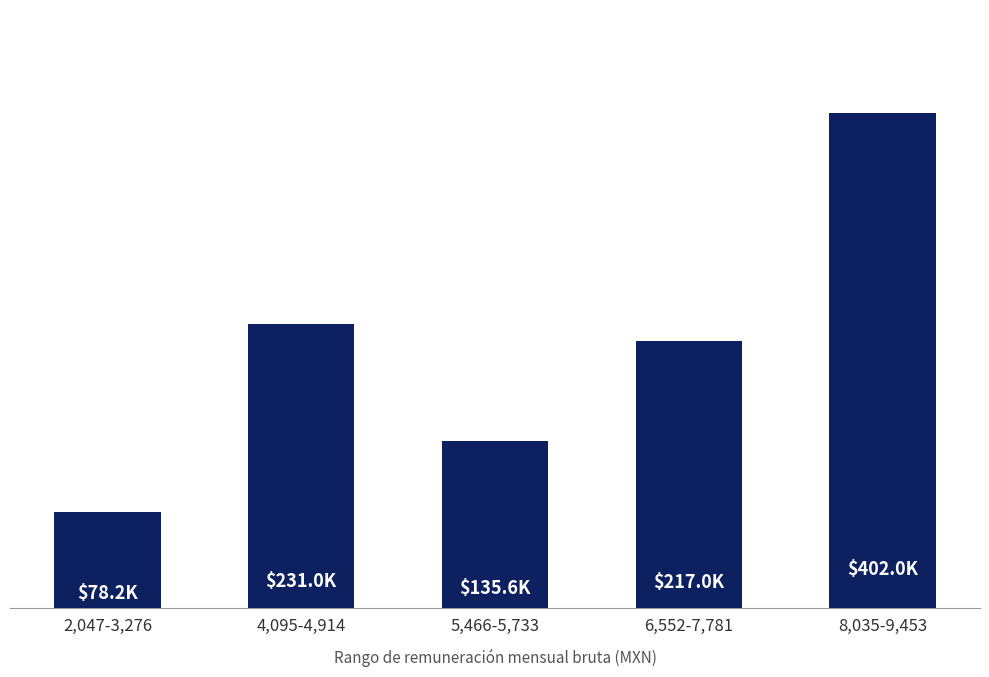

Does the chart contain any negative values?

No